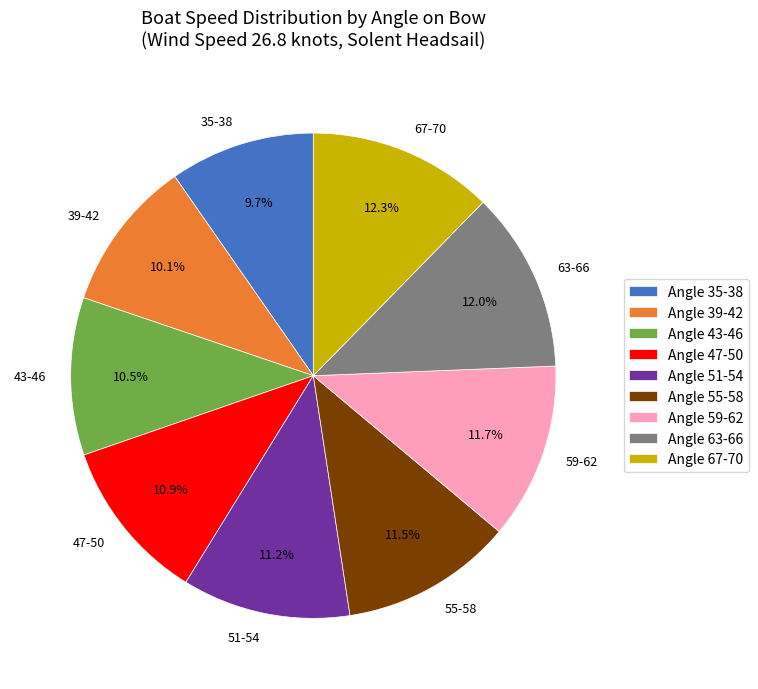

What percentage do 55-58 and 63-66 together represent?

23.5%